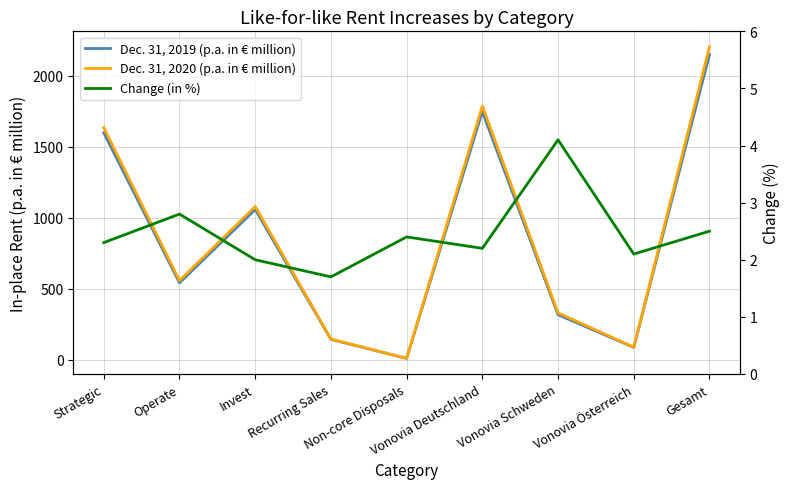

How many values in the Dec. 31, 2019 (p.a. in € million) series exceed 540?

5